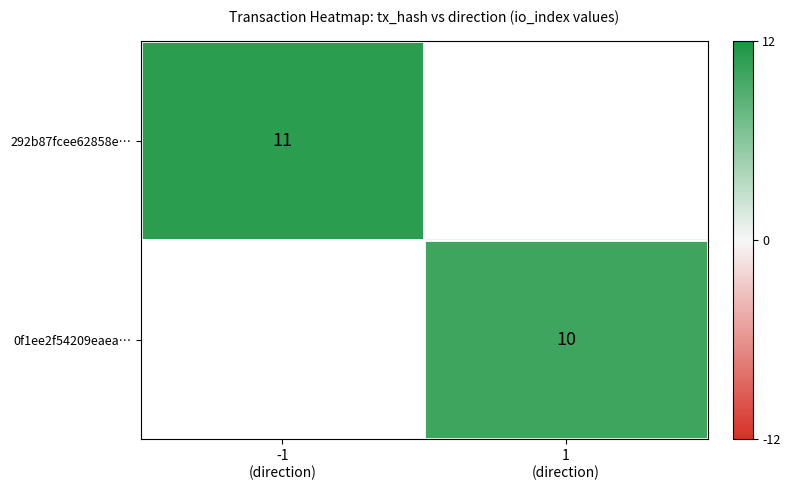

The value of 292b87fcee62858e… at -1 (direction) is 11.0. True or false?

True